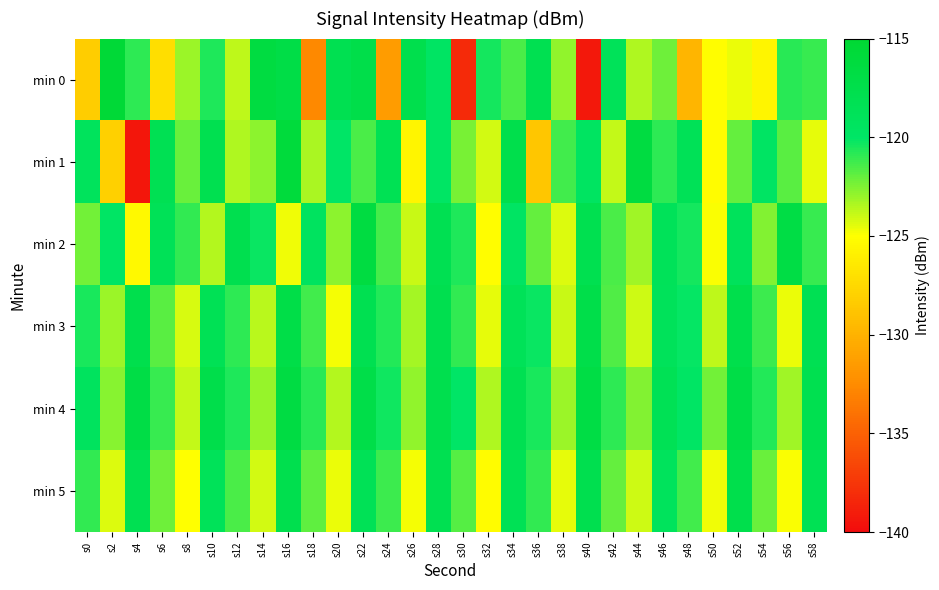

Which series has the largest range (max minus min)?

min 0